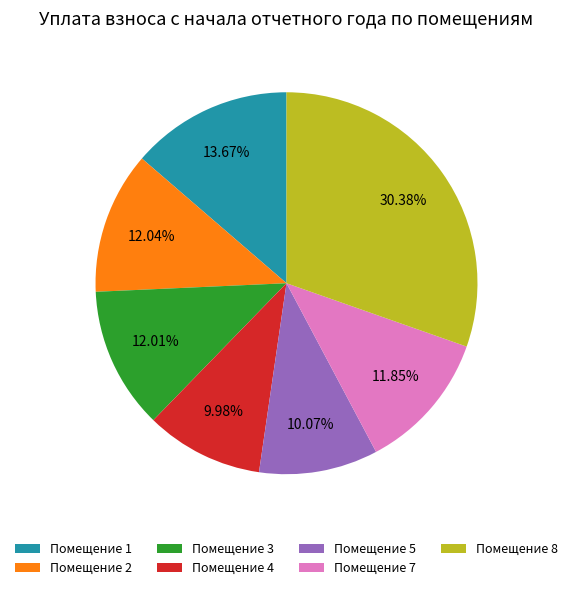

Combined, do Помещение 8 and Помещение 2 account for over 50%?

No